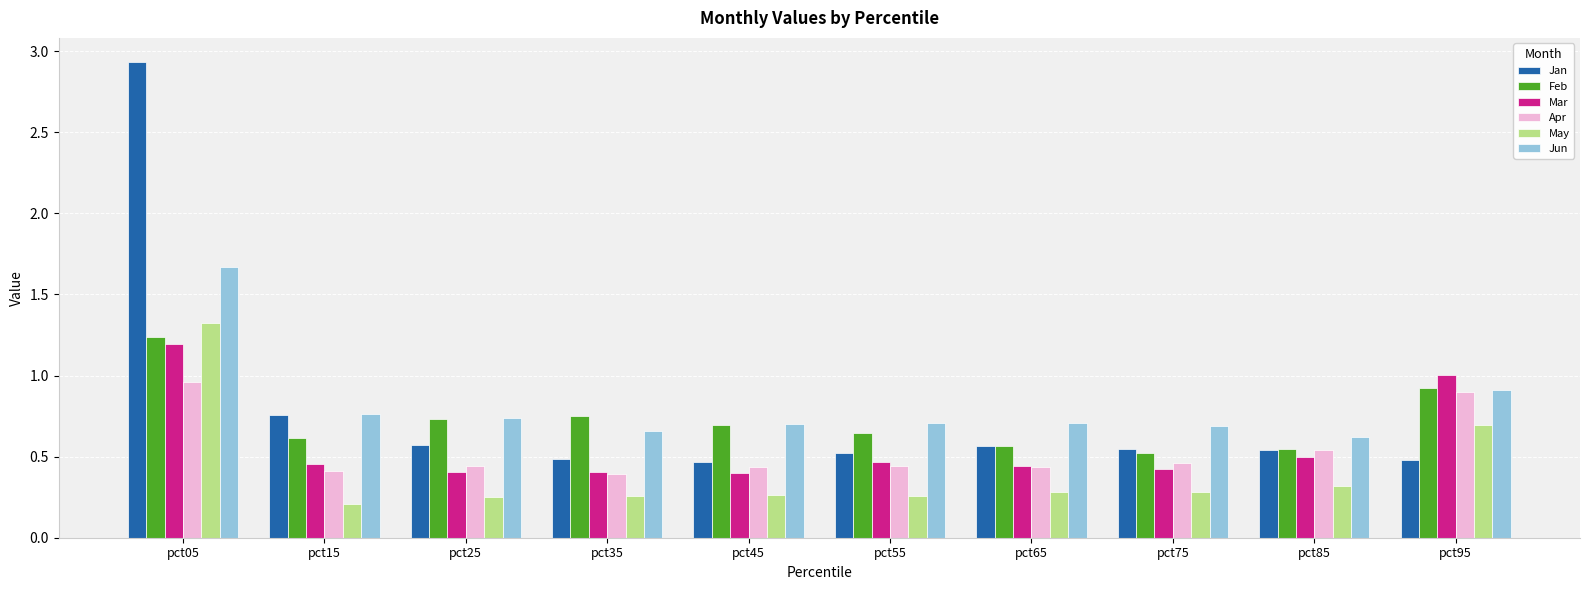

Is the value of Mar at pct85 greater than the value of Feb at pct25?

No